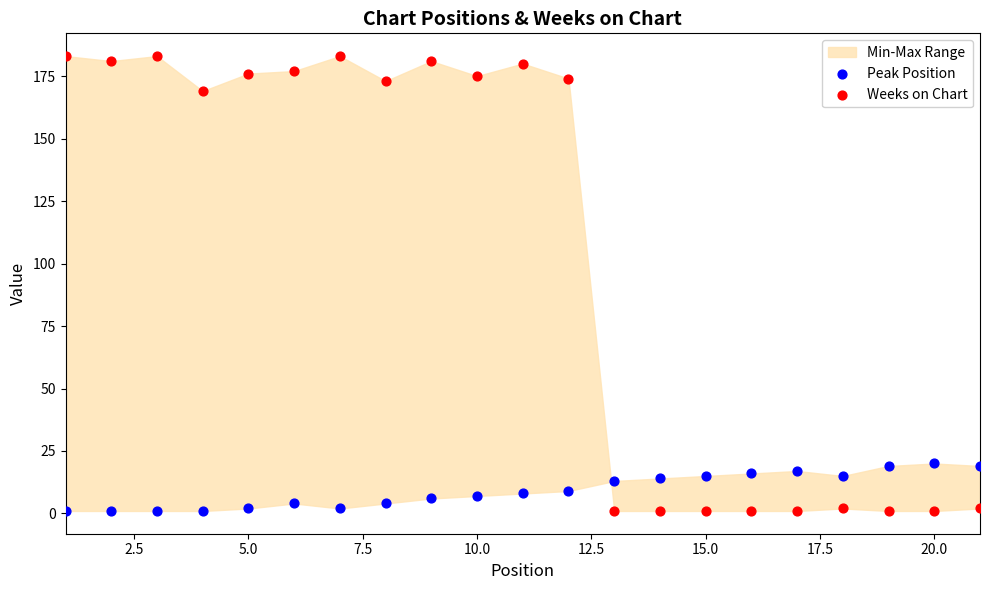

At how many categories does at least one series exceed 16?

16